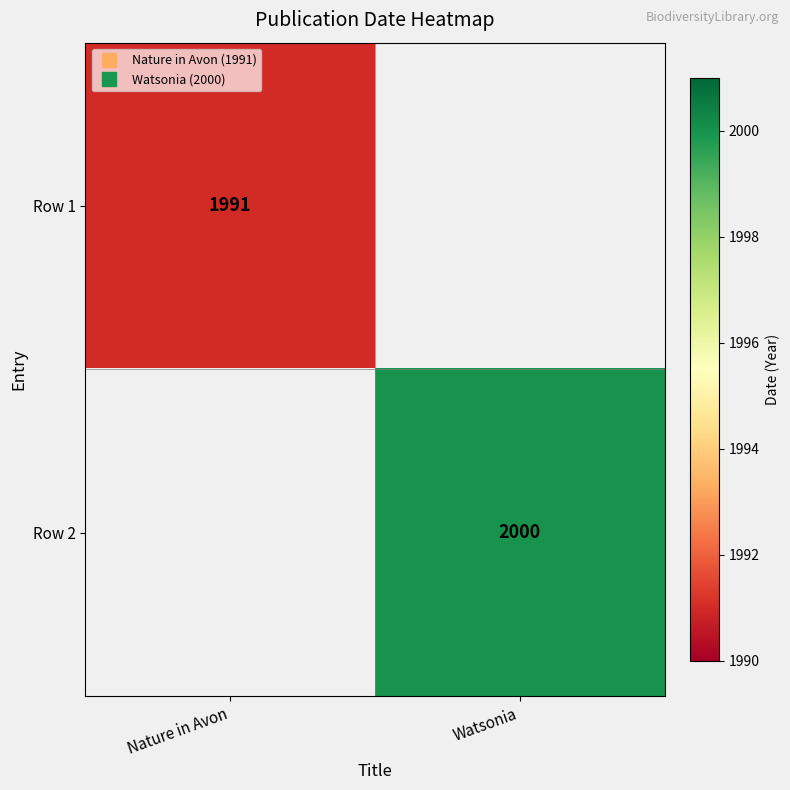

Rank the series by their maximum value, from lowest to highest.

Row 1, Row 2